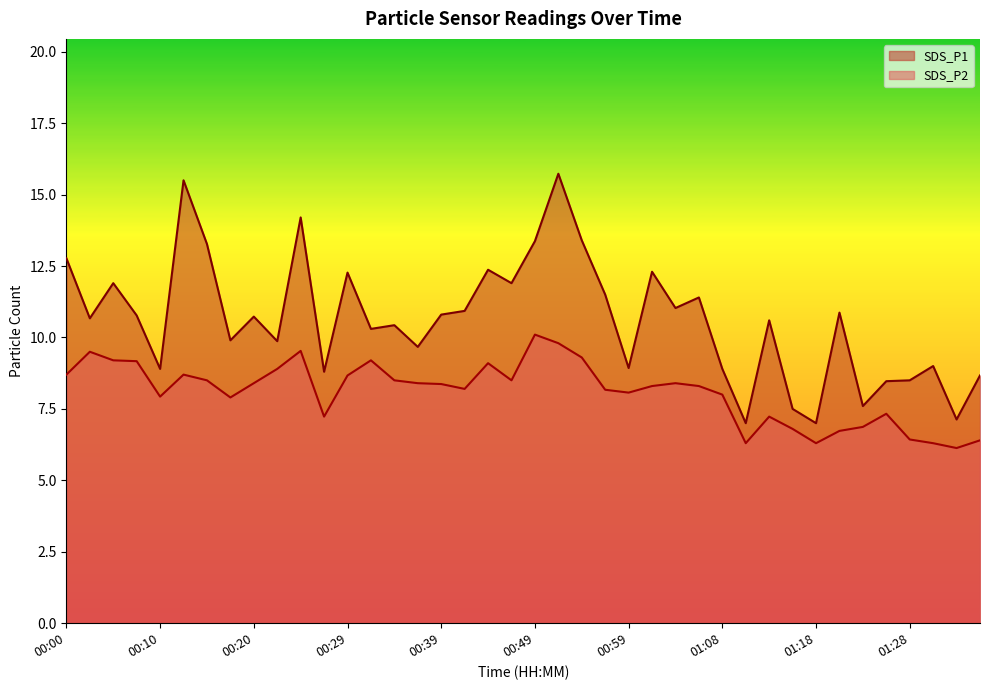

What is the difference between the second highest and second lowest values in the SDS_P2 series?

3.5